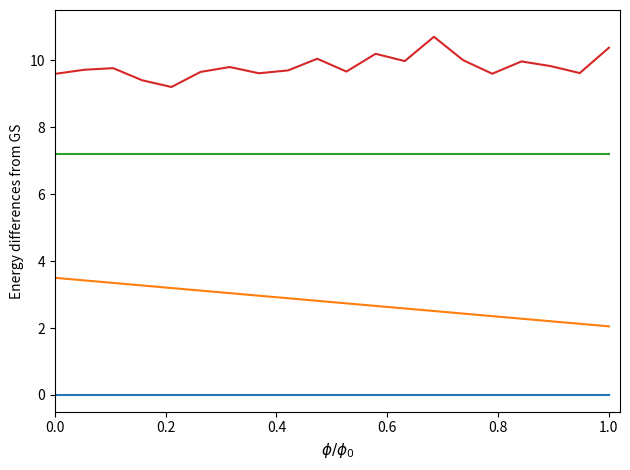

What is the maximum value shown in the chart?

10.7